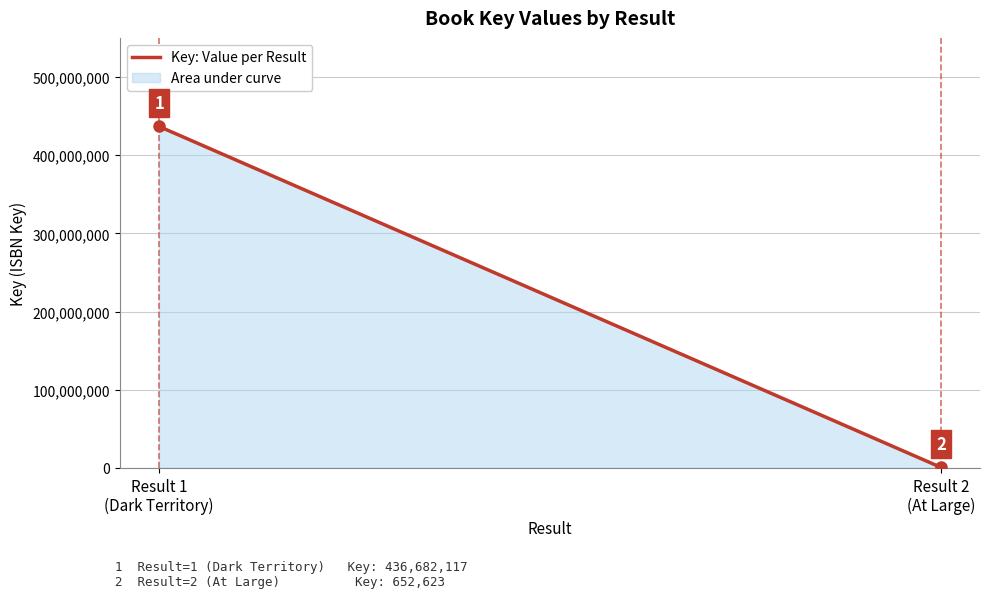

True or false: the data shows 652623 at Result 2
(At Large).

True